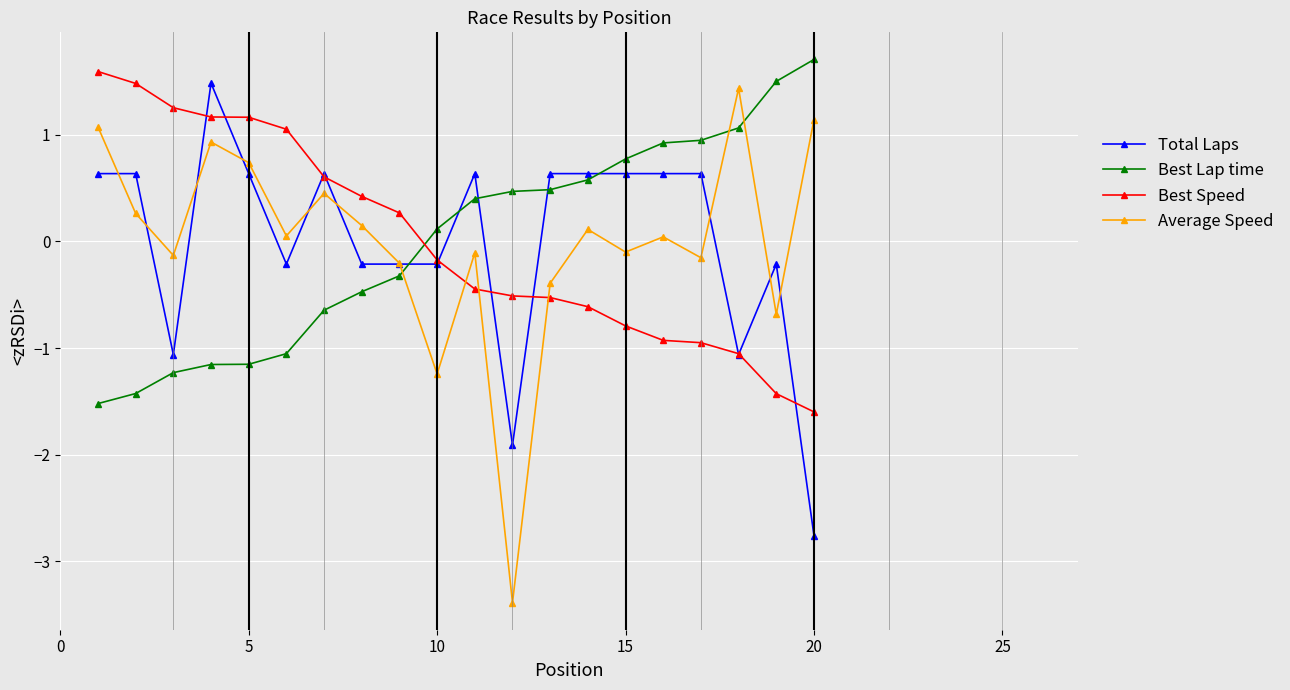

True or false: Total Laps has a value of -1.7 at 10.

False